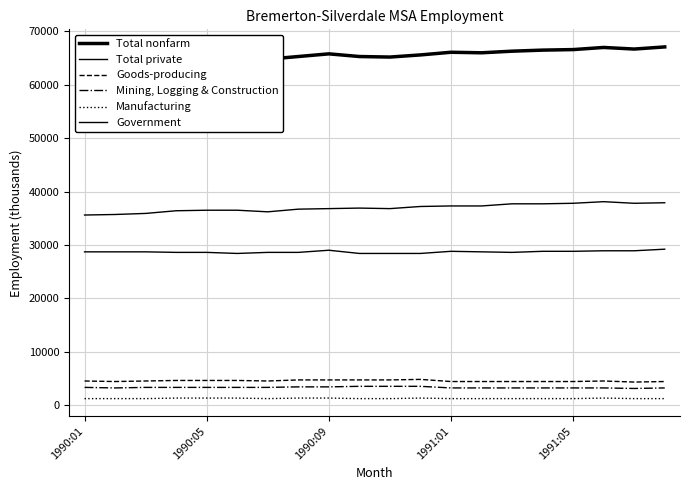

What is the spread (max minus min) of values at 1990:05?

63200